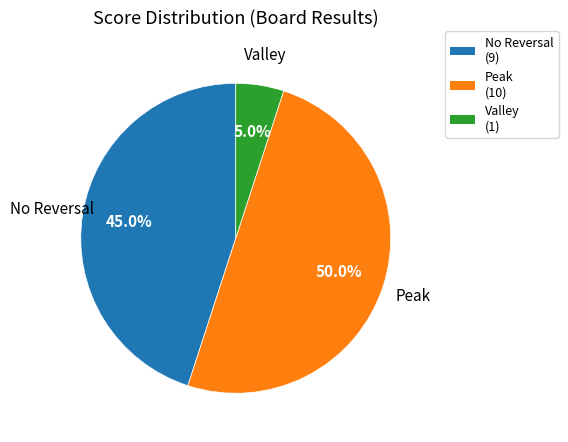

To the nearest percent, what is the average slice percentage?

33%